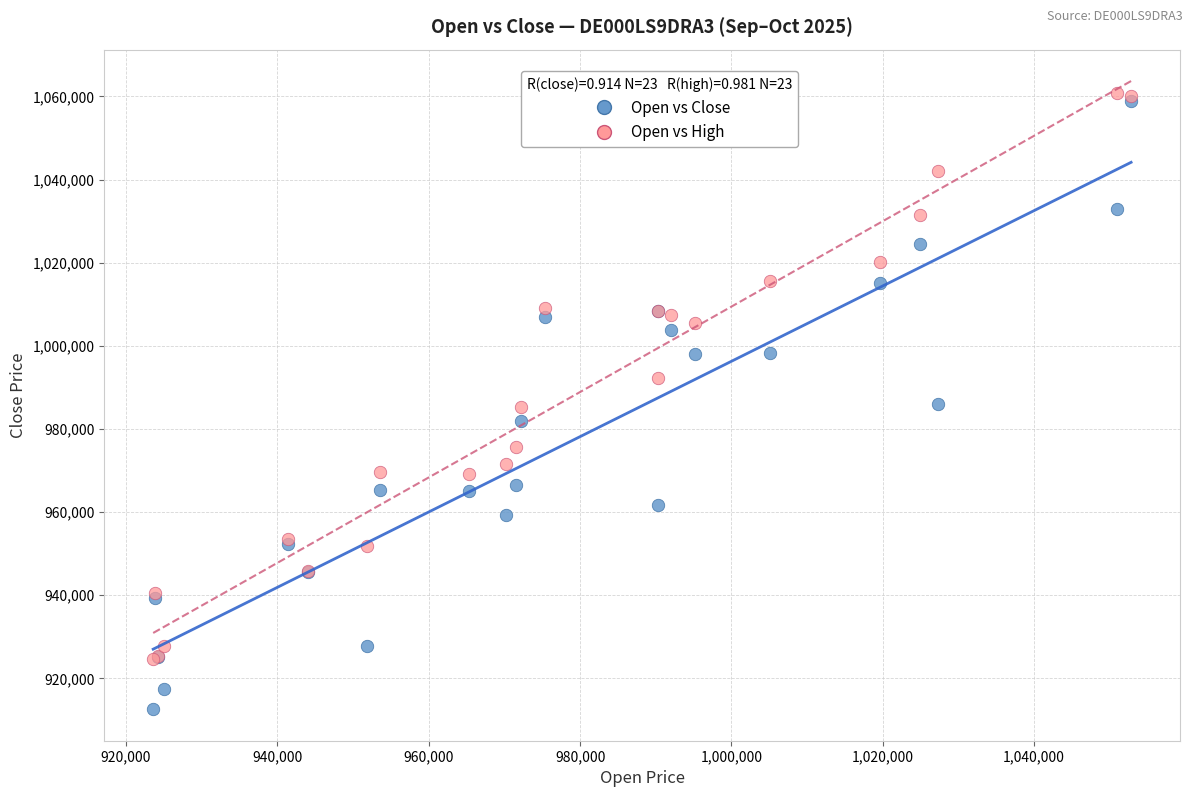

Which series has the widest spread of Y values?

Open vs Close